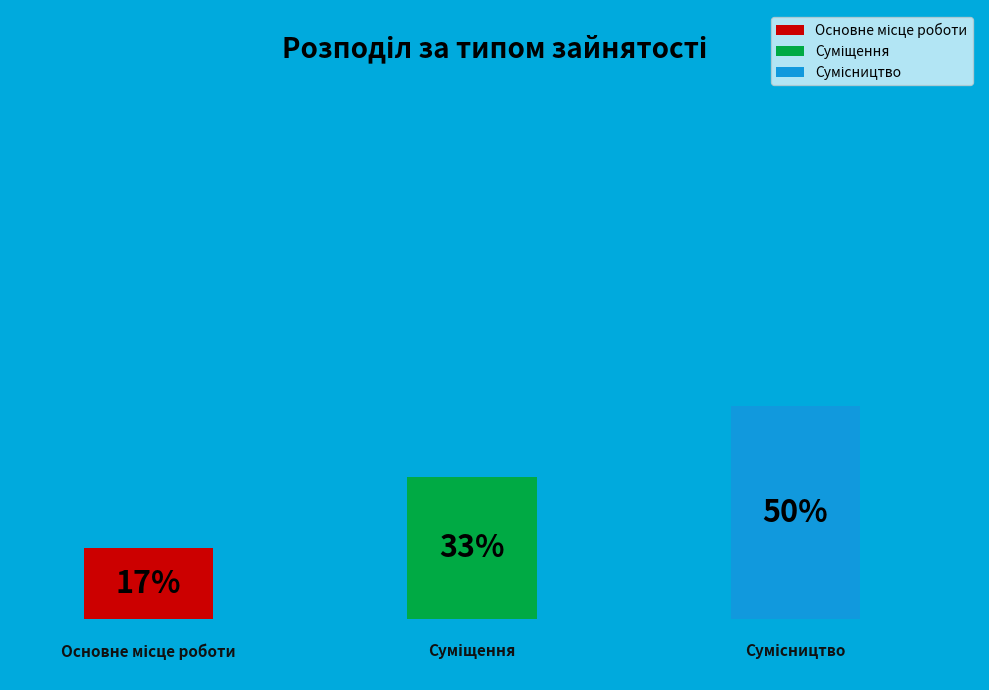

Count the number of slices in the pie.

3